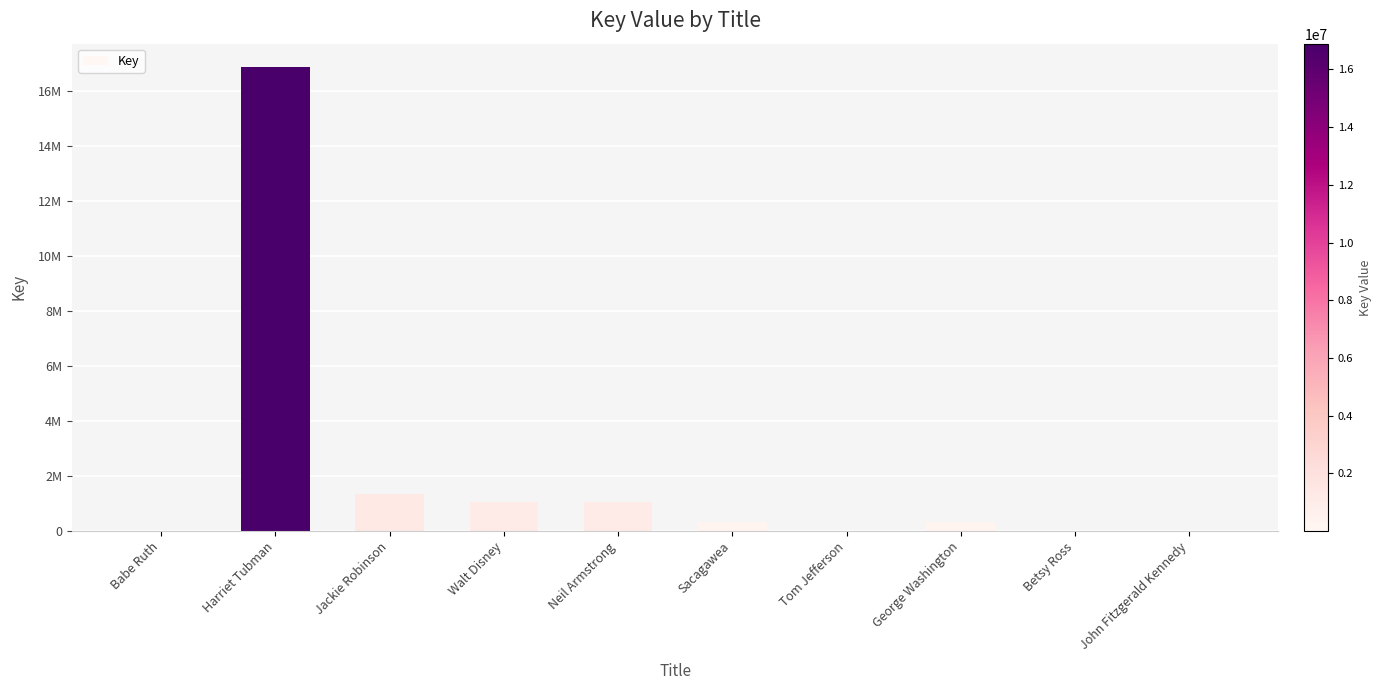

What position from the left is John Fitzgerald Kennedy?

10